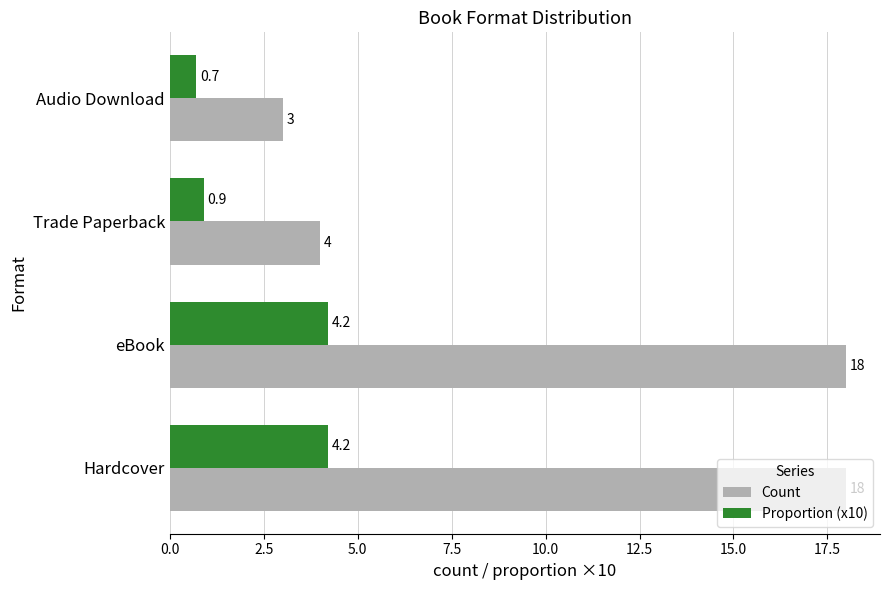

At which label is Count closest to 10?

Trade Paperback